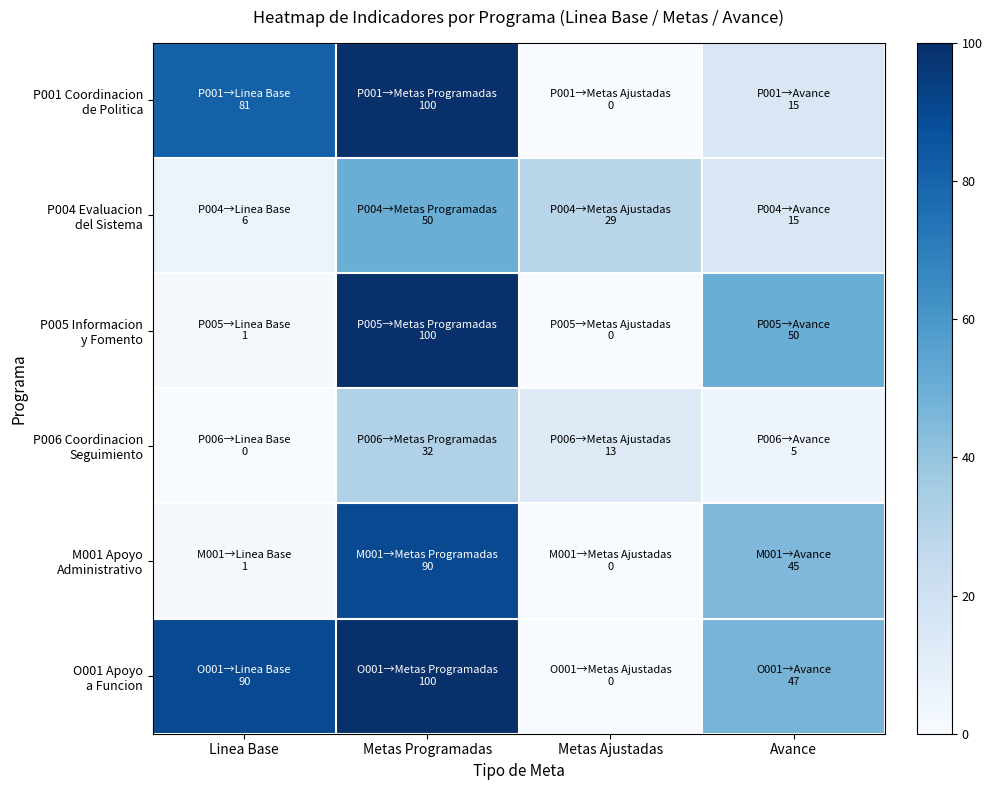

What is the difference between the highest and lowest values at Avance?

45